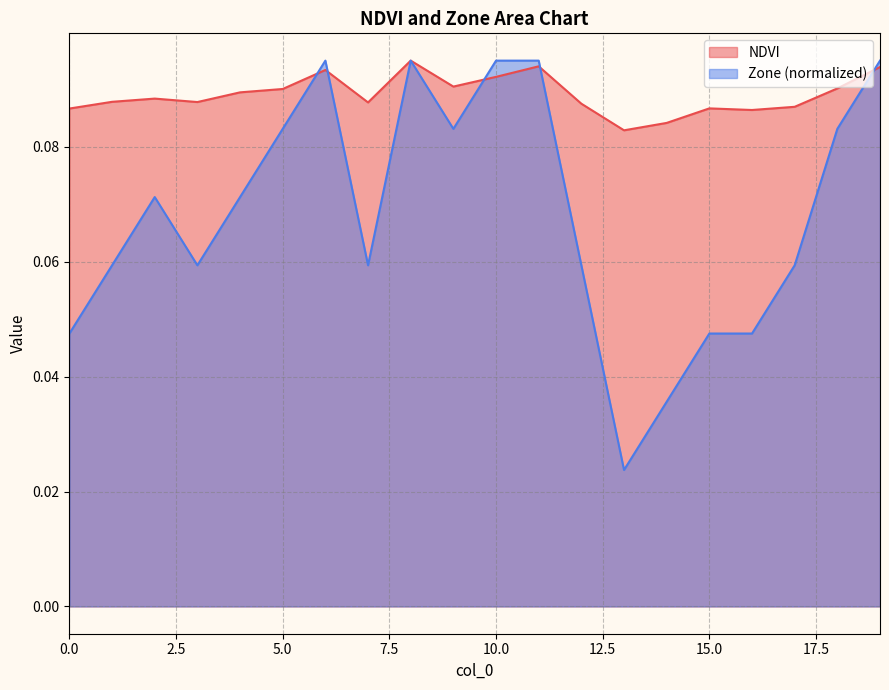

What is the sum of all NDVI values?

1.8